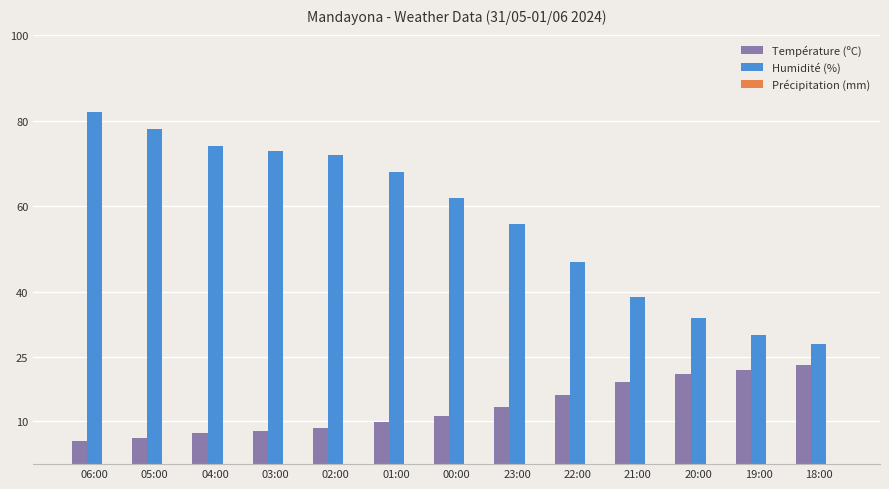

What is the lowest value of the Humidité (%) series?

28.0